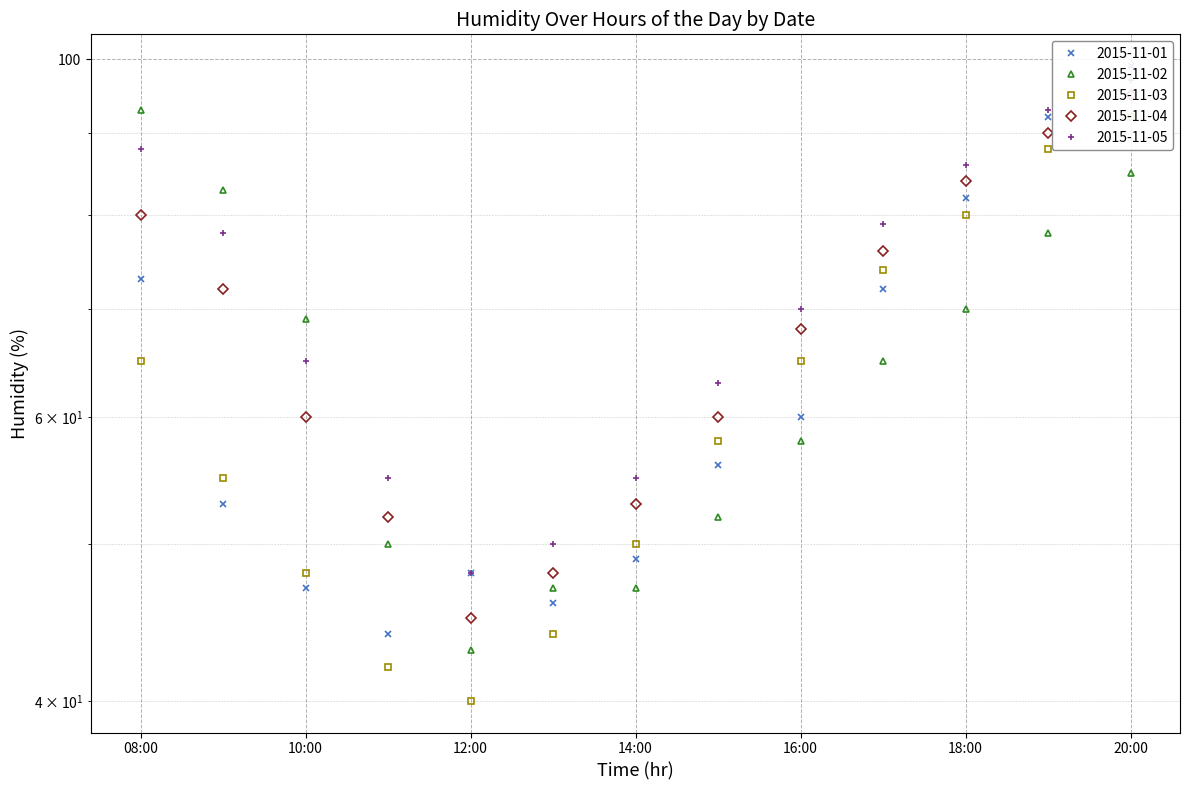

The value of 2015-11-04 at 17:00 is 76. True or false?

True